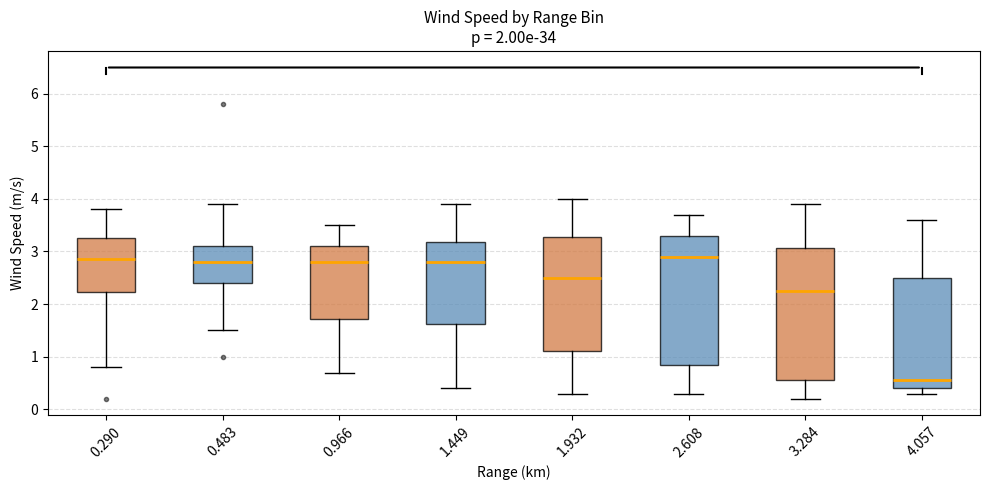

Where is the lower edge of the box at x = 3.284 on the y-axis? The values are not printed on the chart, so give them approximately, as read against the axis.

0.6